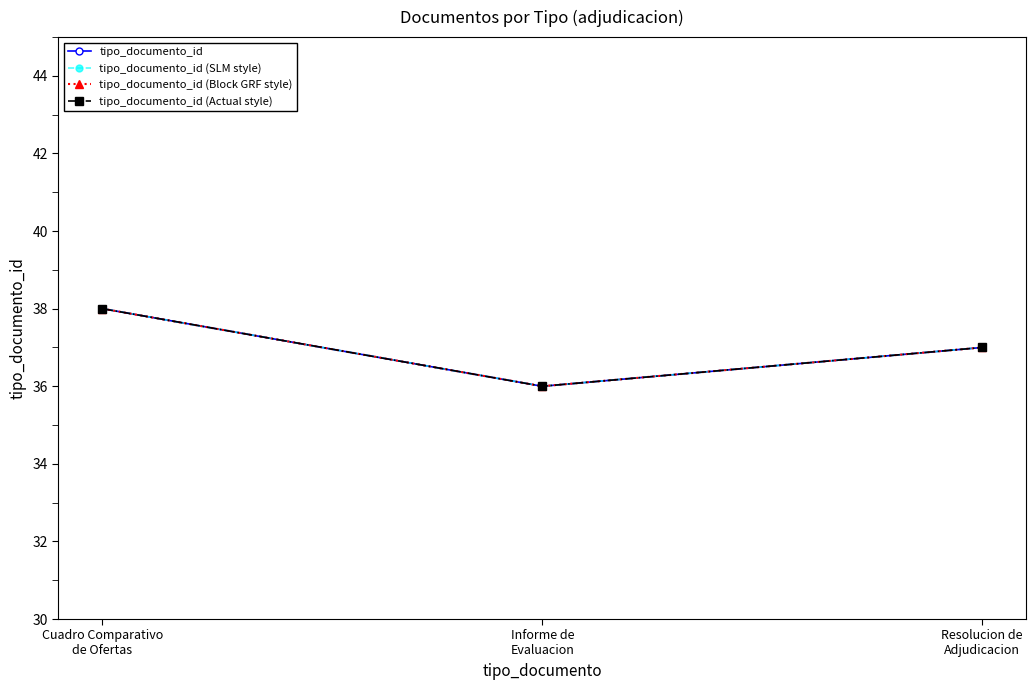

At which category is the sum across all series the highest?

Cuadro Comparativo
de Ofertas